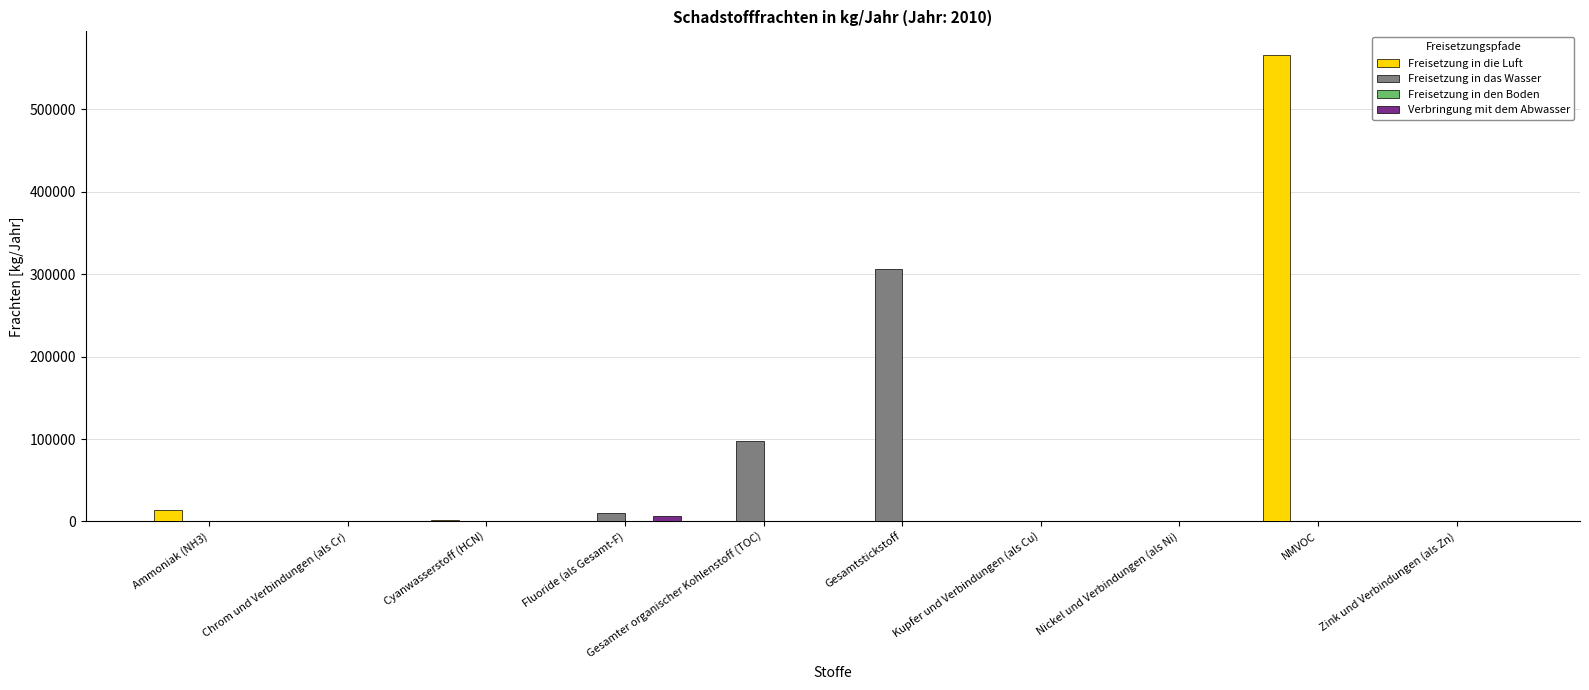

At which category is the sum across all series the highest?

NMVOC